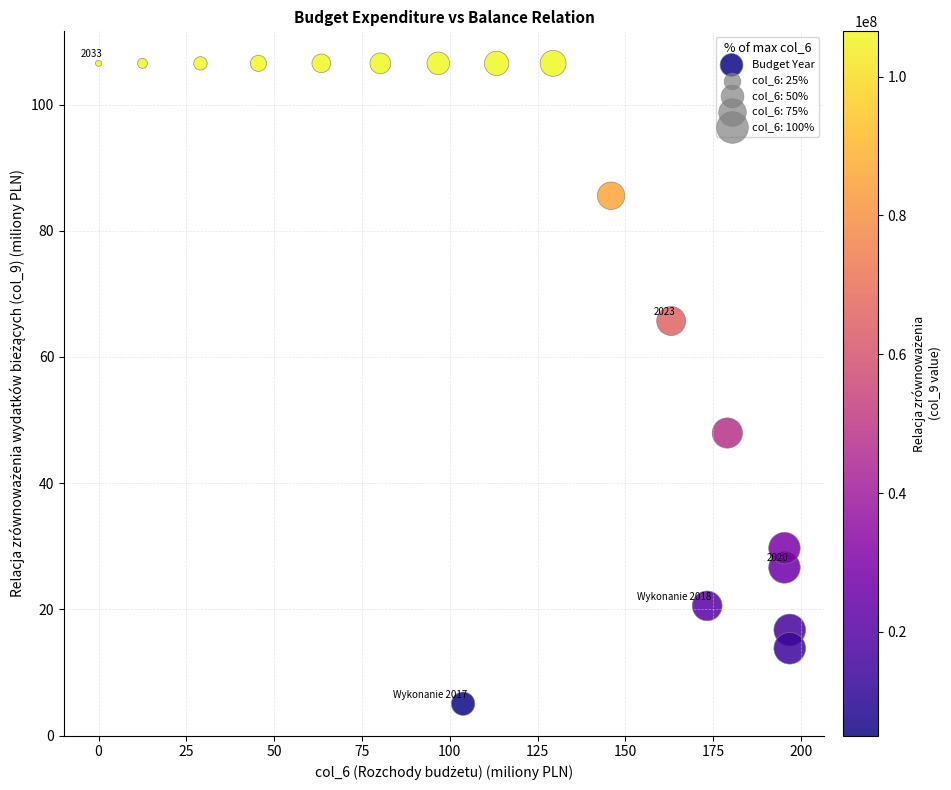

What is the range of X values (max minus min)?

196.8